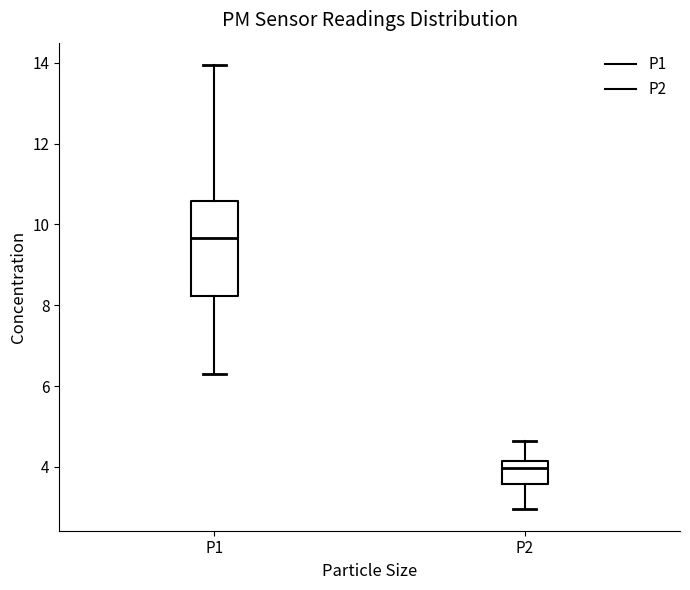

Reading left to right, transcribe this box plot: for each box, give where its median line is, the range the box spans, and where its two whiskers end, as read against the y-axis. The values are not printed on the chart, so give them approximately, as read against the axis.

P1: median 9.6, box 8.2 to 10.6, whiskers 6.4 to 14.0
P2: median 4.0, box 3.6 to 4.2, whiskers 3.0 to 4.6